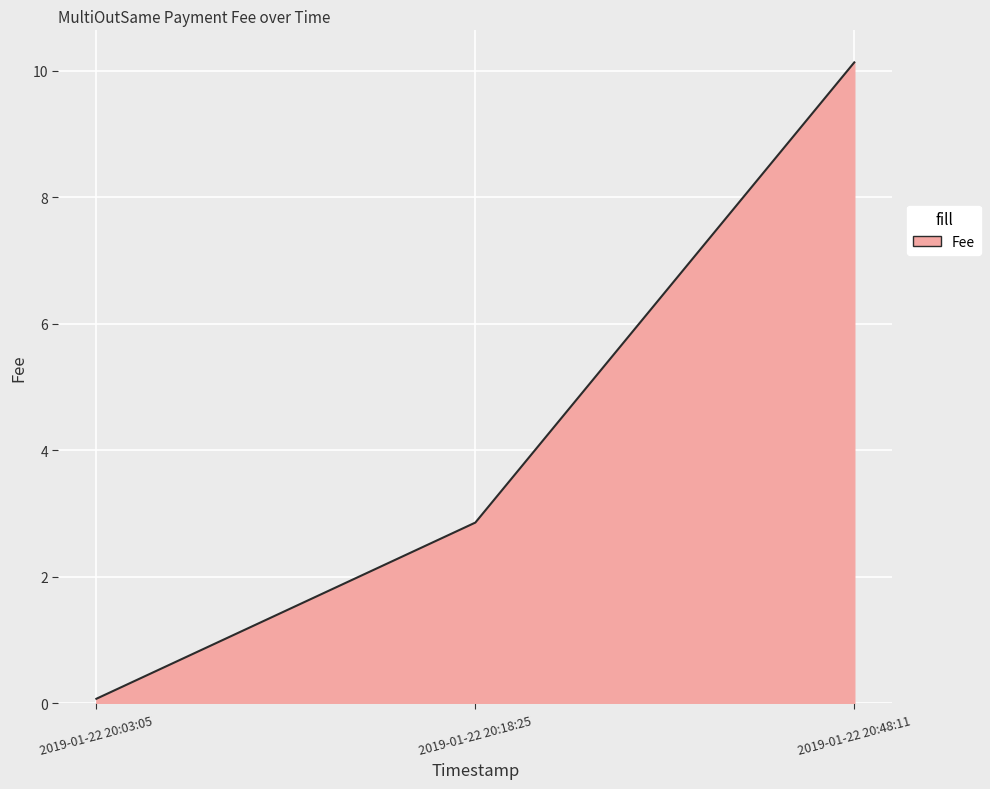

Does the chart have visible grid lines?

Yes